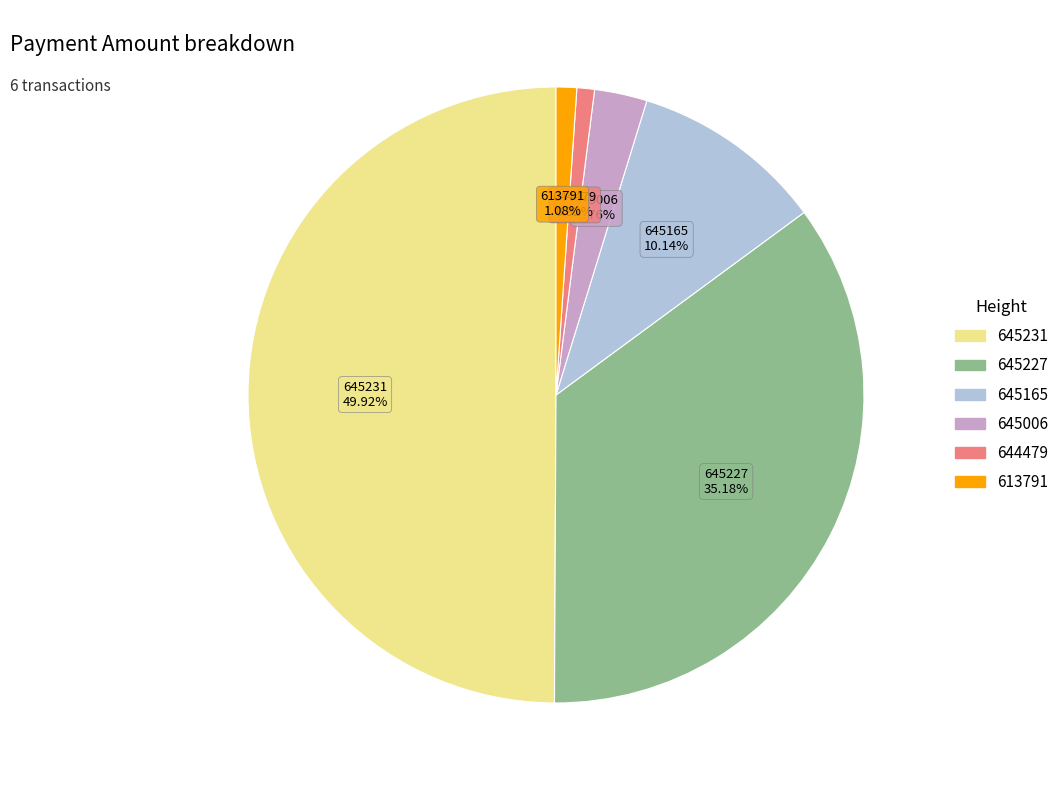

Which category has the biggest portion of the pie?

645231